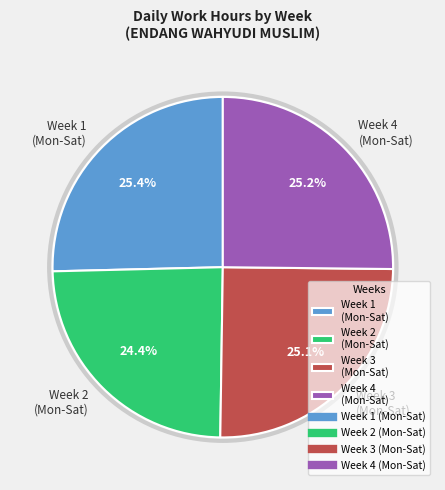

Does Week 4 (Mon-Sat) represent more than half of the total?

No